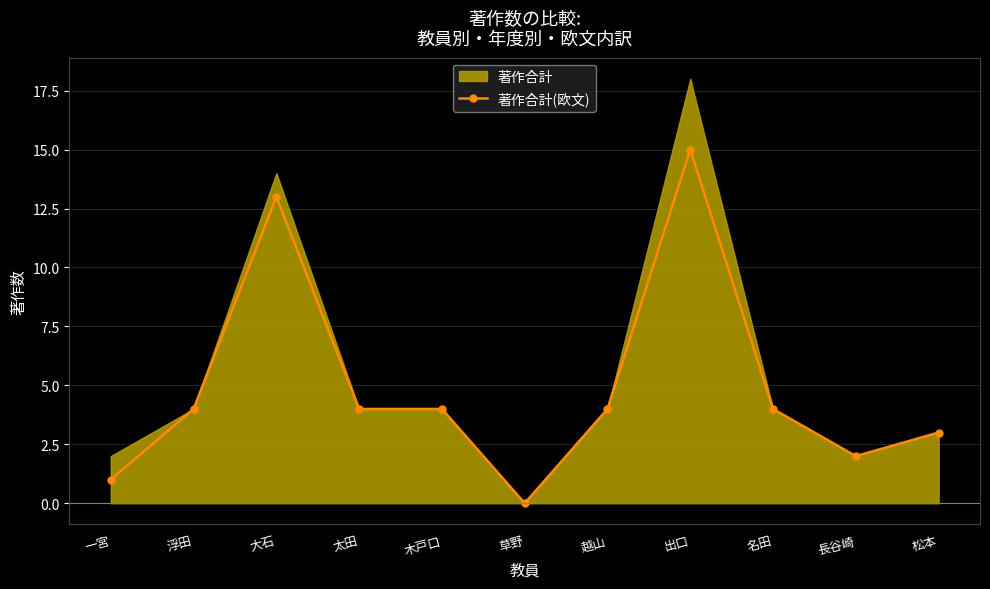

How many data points are less than 4?

4